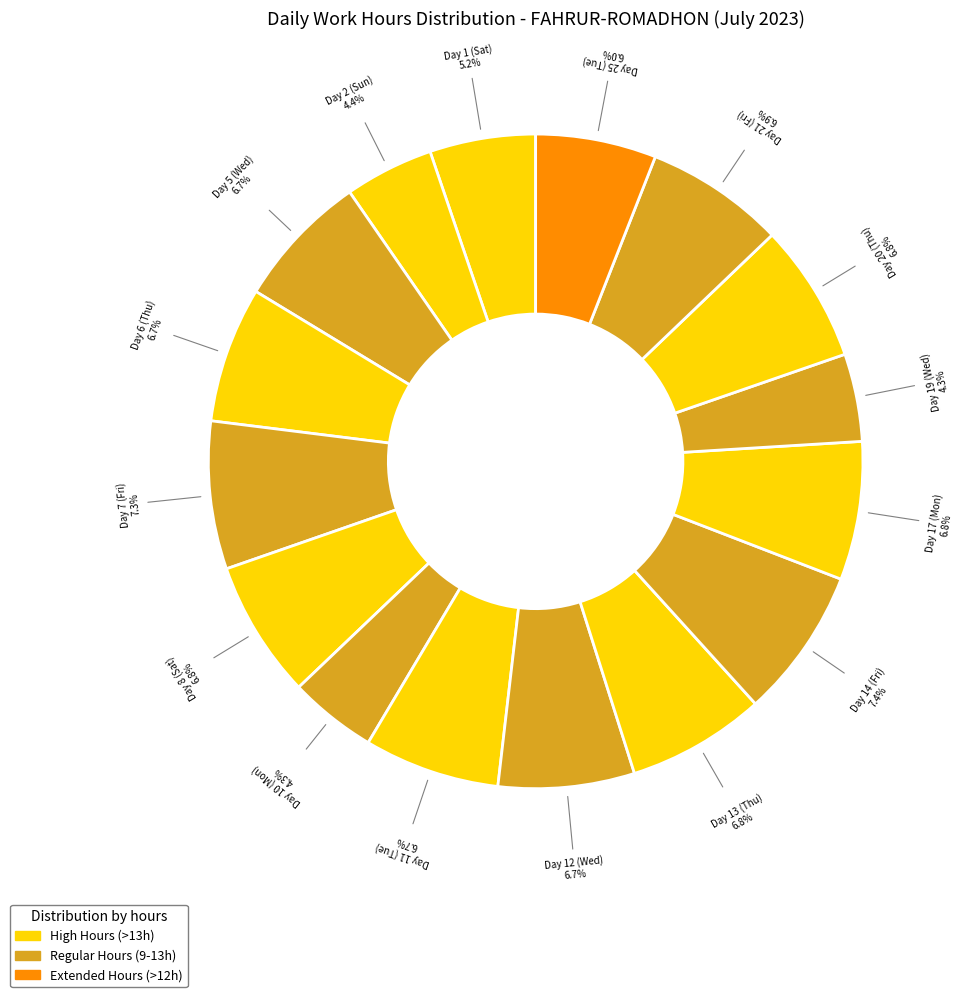

How many segments does this pie chart have?

16